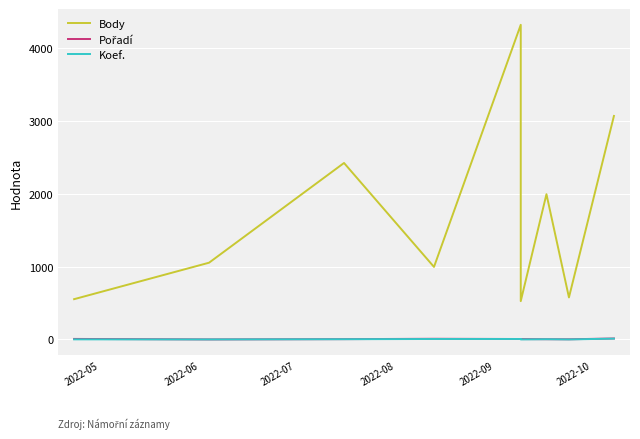

The Body series shows 4323 at 2022-09. True or false?

True